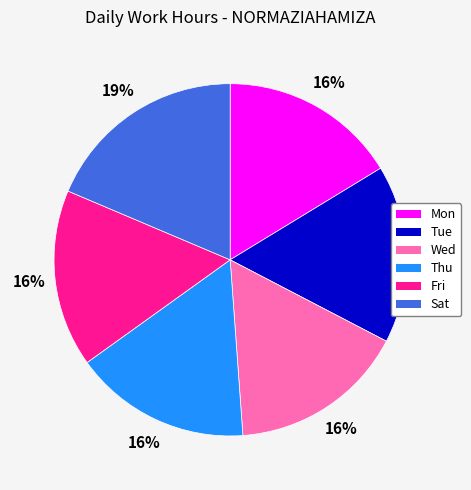

To the nearest percent, what is the average slice percentage?

17%